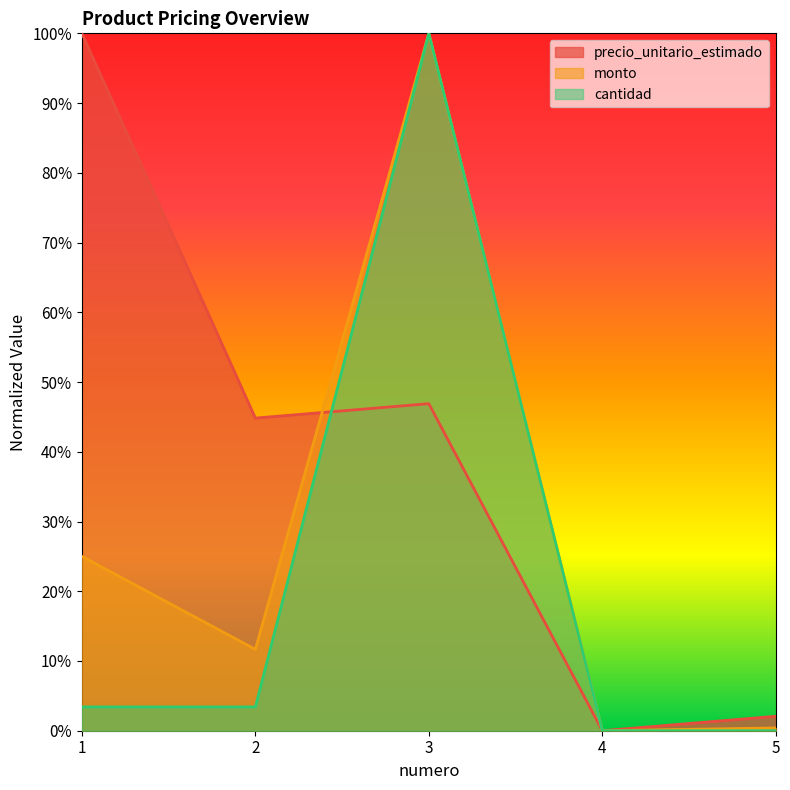

Reading left to right, extract all data points from this chart.

precio_unitario_estimado: 1.0	0.4	0.5	0.0	0.0
monto: 0.2	0.1	1.0	0.0	0.0
cantidad: 0.0	0.0	1.0	0.0	0.0